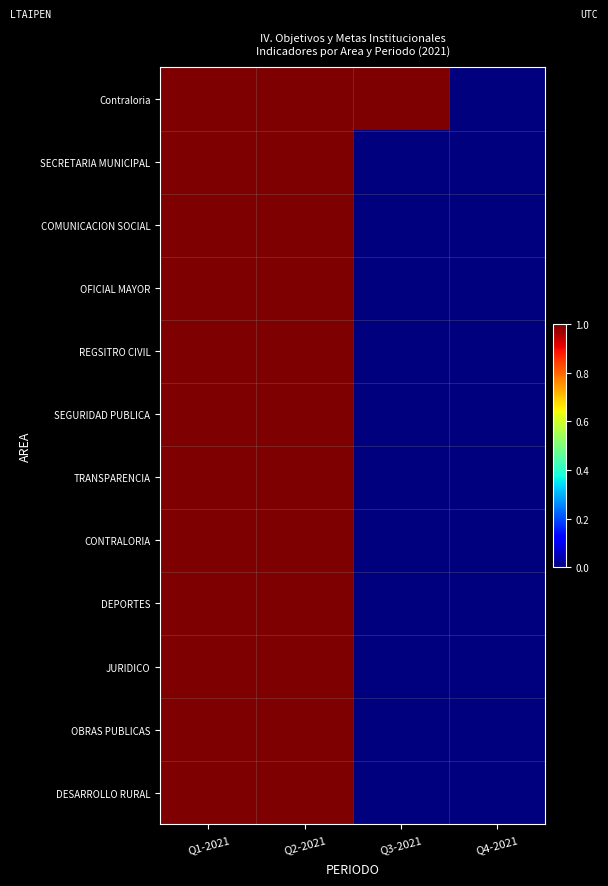

Which series changed the most between Q2-2021 and Q4-2021?

TRANSPARENCIA